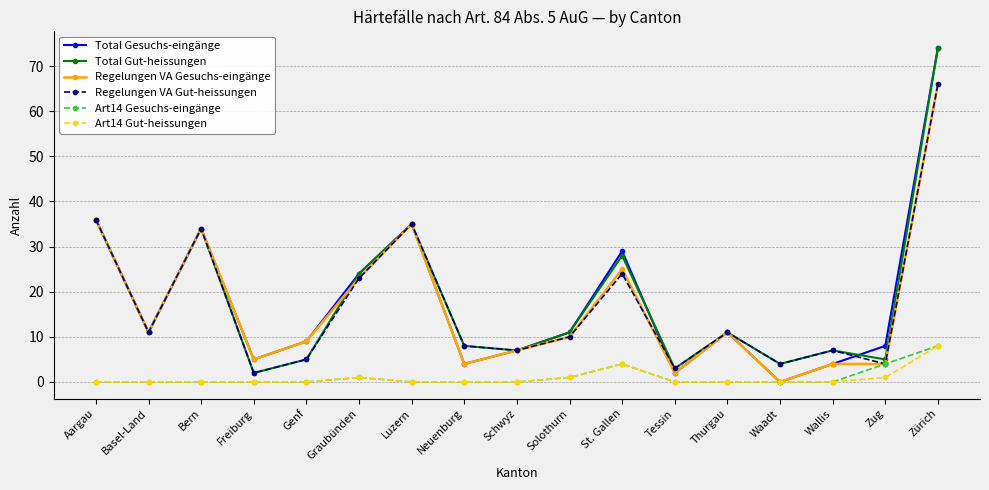

Reading left to right, extract all data points from this chart.

Total Gesuchs-eingänge: 36	11	34	5	9	24	35	4	7	11	29	2	11	0	4	8	74
Total Gut-heissungen: 36	11	34	2	5	24	35	8	7	11	28	3	11	4	7	5	74
Regelungen VA Gesuchs-eingänge: 36	11	34	5	9	23	35	4	7	10	25	2	11	0	4	4	66
Regelungen VA Gut-heissungen: 36	11	34	2	5	23	35	8	7	10	24	3	11	4	7	4	66
Art14 Gesuchs-eingänge: 0	0	0	0	0	1	0	0	0	1	4	0	0	0	0	4	8
Art14 Gut-heissungen: 0	0	0	0	0	1	0	0	0	1	4	0	0	0	0	1	8